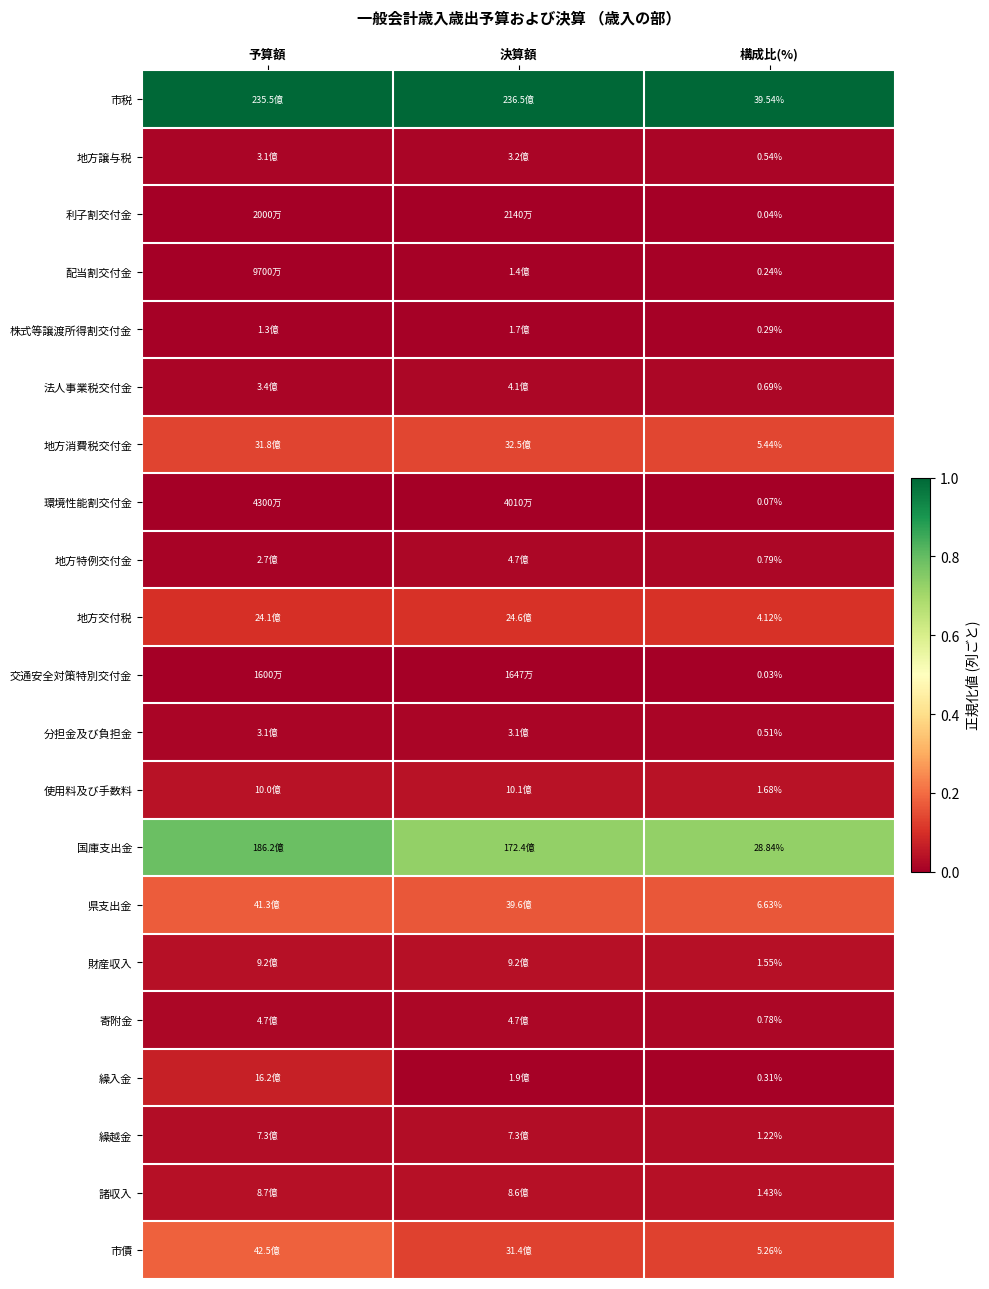

Is the value of 県支出金 at 構成比(%) greater than the value of 寄附金 at 構成比(%)?

Yes